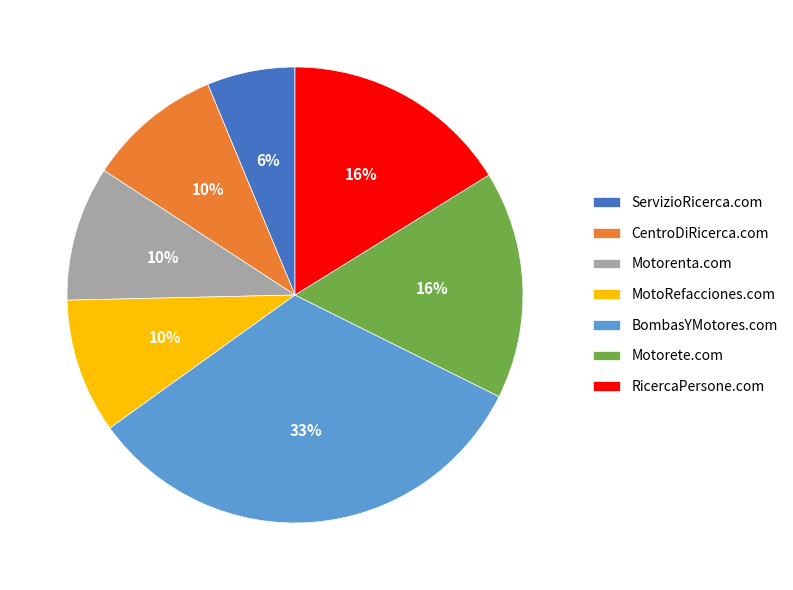

To the nearest percent, what portion does ServizioRicerca.com represent?

6%